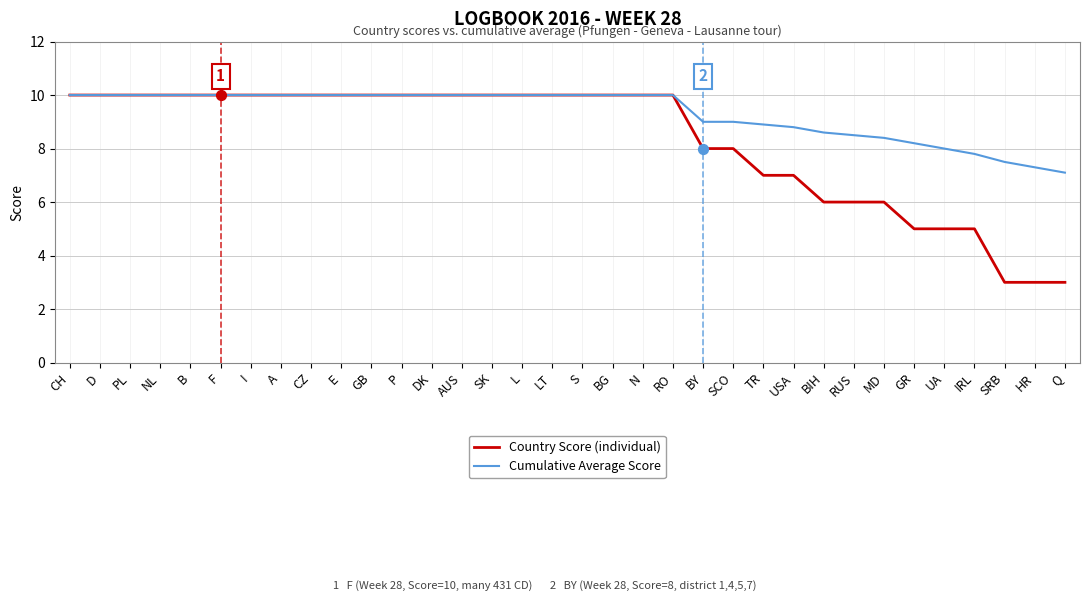

Which series changed the most between I and HR?

Country Score (individual)